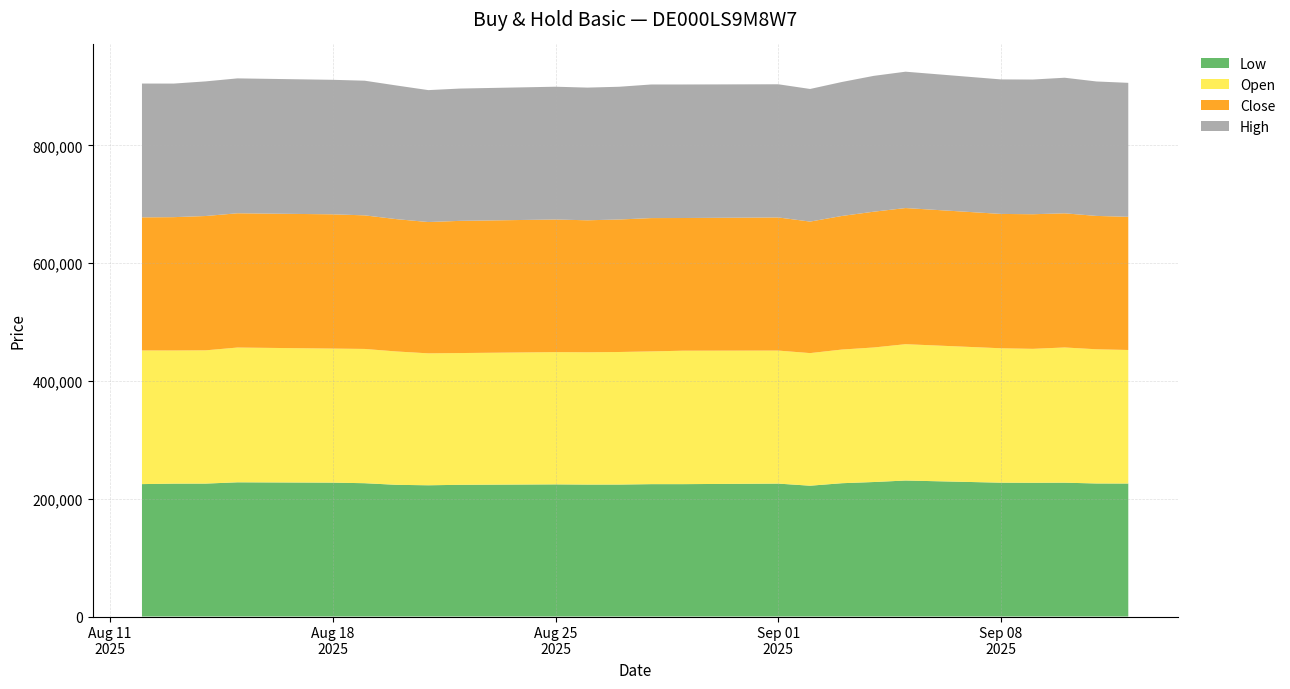

Reading left to right, extract all data points from this chart.

Close: 226001	226415	228076	228005	227981	226829	224701	222980	224482	225230	224166	224995	226405	225333	226067	223336	226855	230586	231199	228141	228571	227799	226444	226167
Open: 226954	226120	226305	228852	227658	228008	226455	224027	223752	224564	224651	225113	225393	226586	225895	225176	226980	228473	231511	228259	227445	229614	227906	226797
High: 227237	226825	228622	229066	228418	228678	226972	224027	224680	225493	225327	225429	226863	226758	226162	225209	227504	230659	231553	228413	228750	230255	228318	227505
Low: 224868	225646	225722	227912	227341	226387	223633	222872	223657	224389	224039	224087	224787	224799	225705	222138	226379	228394	230938	227266	227116	227269	225919	225801